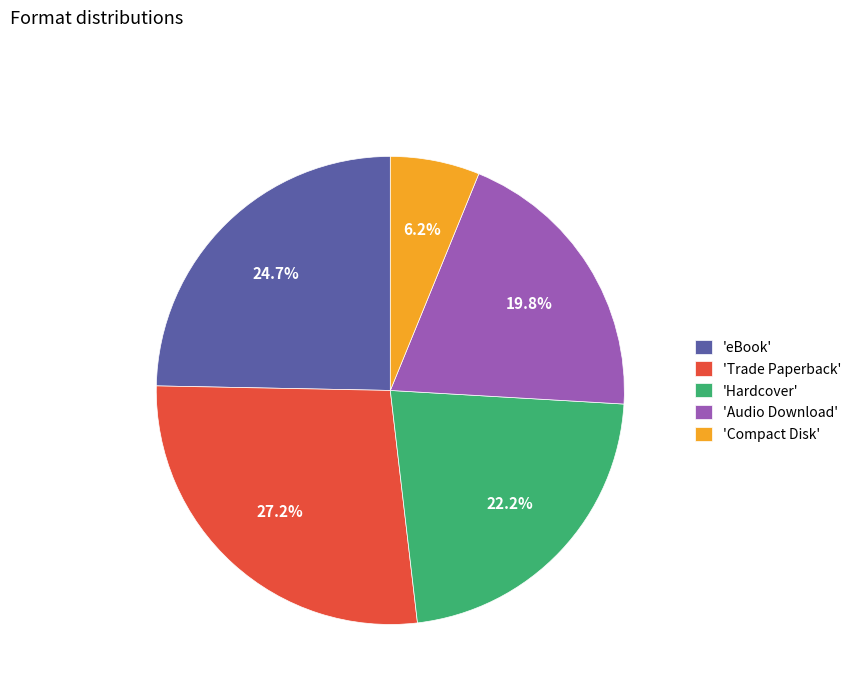

What is the largest slice in the pie chart?

'Trade Paperback'